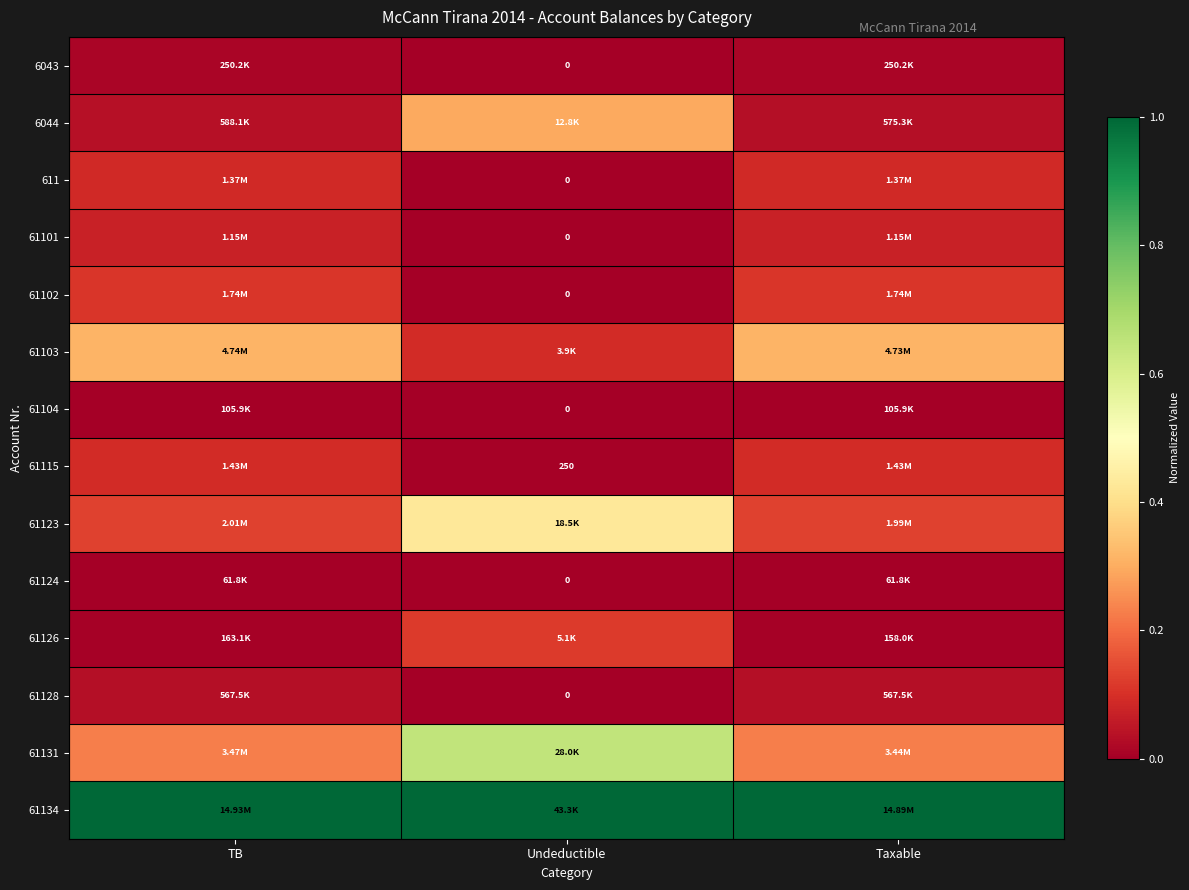

What is the difference between the maximum and minimum values in the 61103 series?

0.2